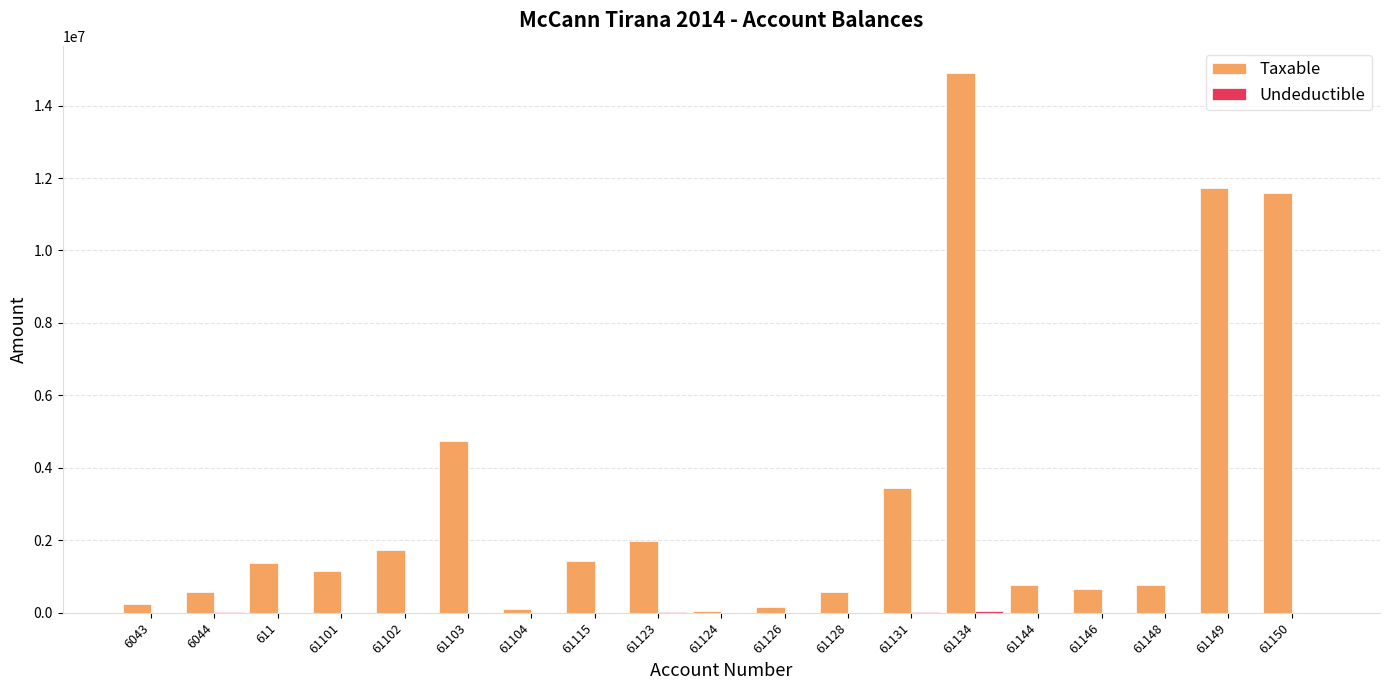

How many groups of bars are there?

19